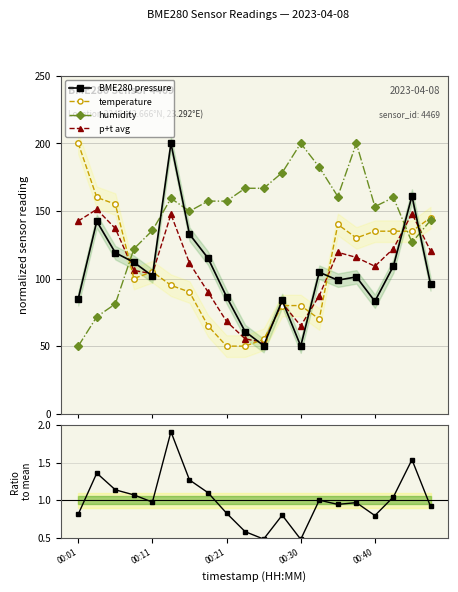

True or false: humidity has more than 1 points higher than both neighbors.

True